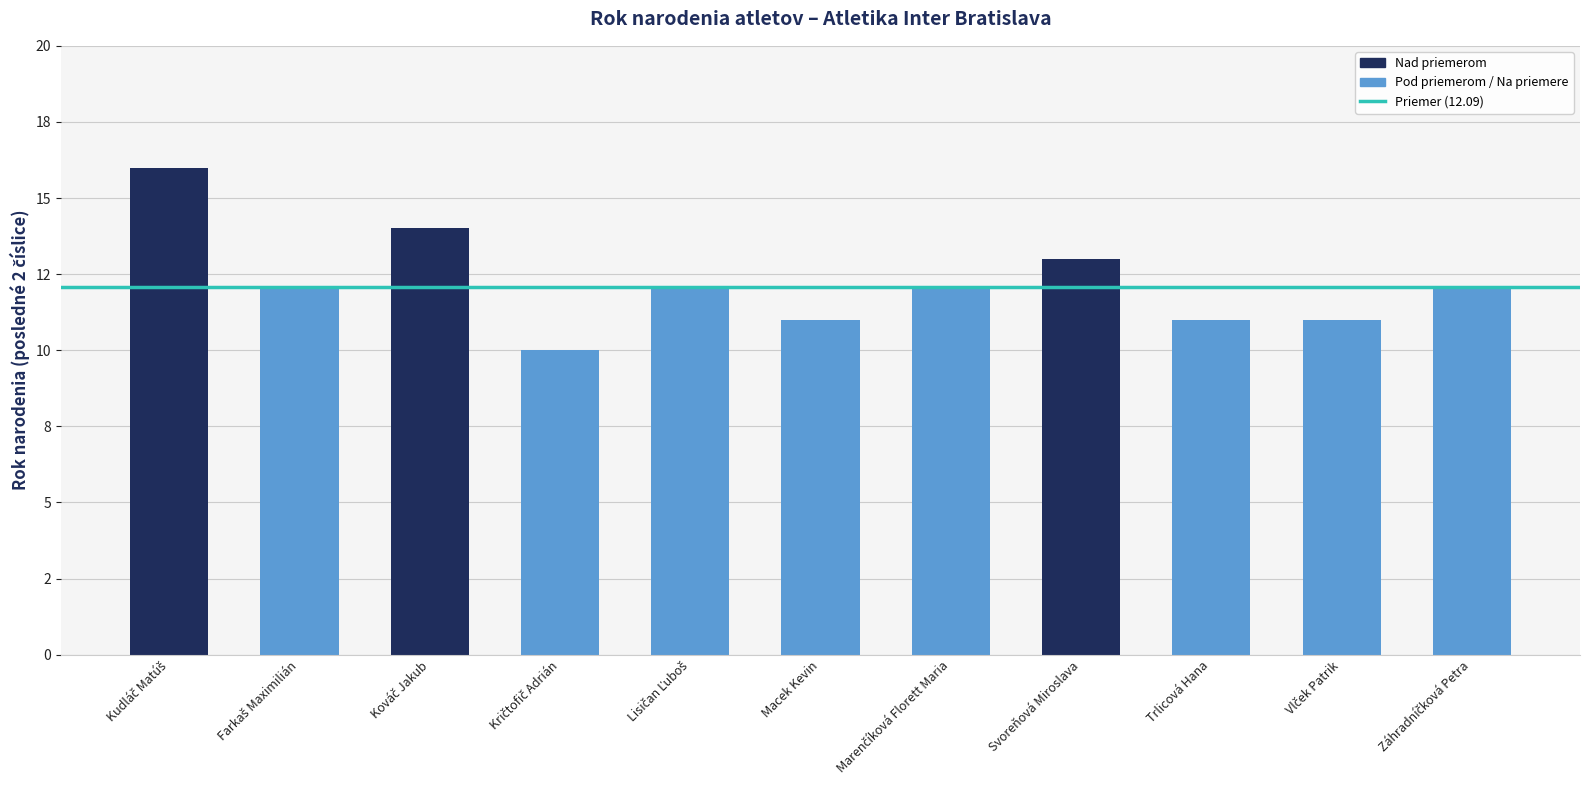

What is the label of the 6th bar from the right?

Macek Kevin